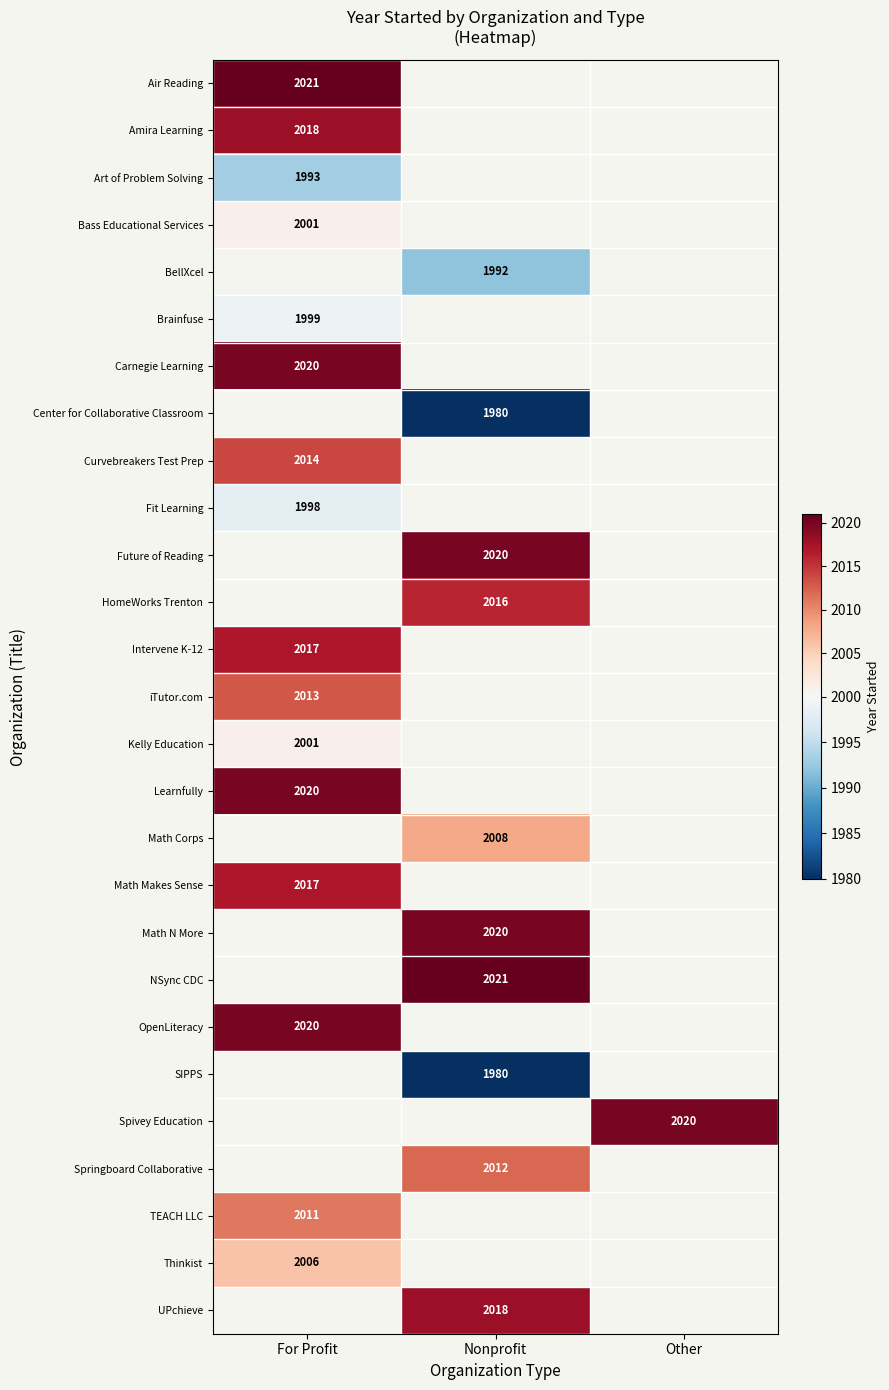

The OpenLiteracy series shows 2020 at For Profit. True or false?

True